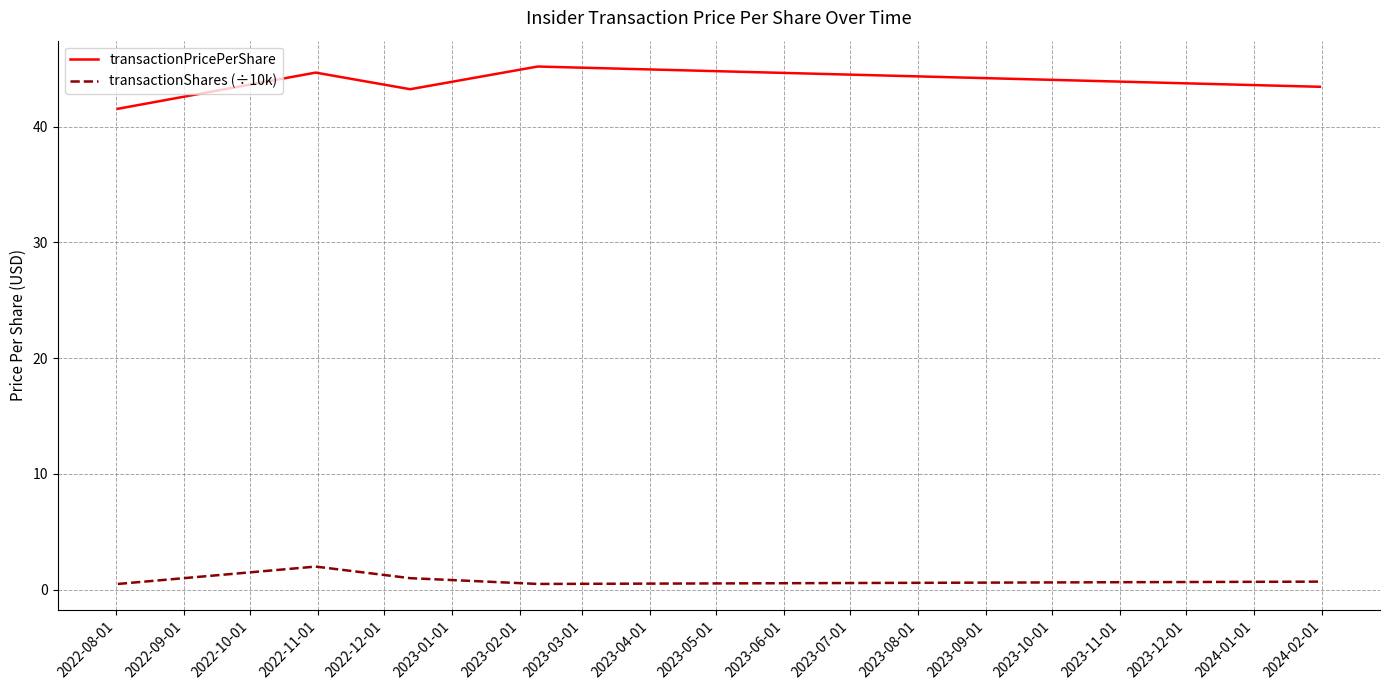

What is the highest value of the transactionShares (÷10k) series?

2.0